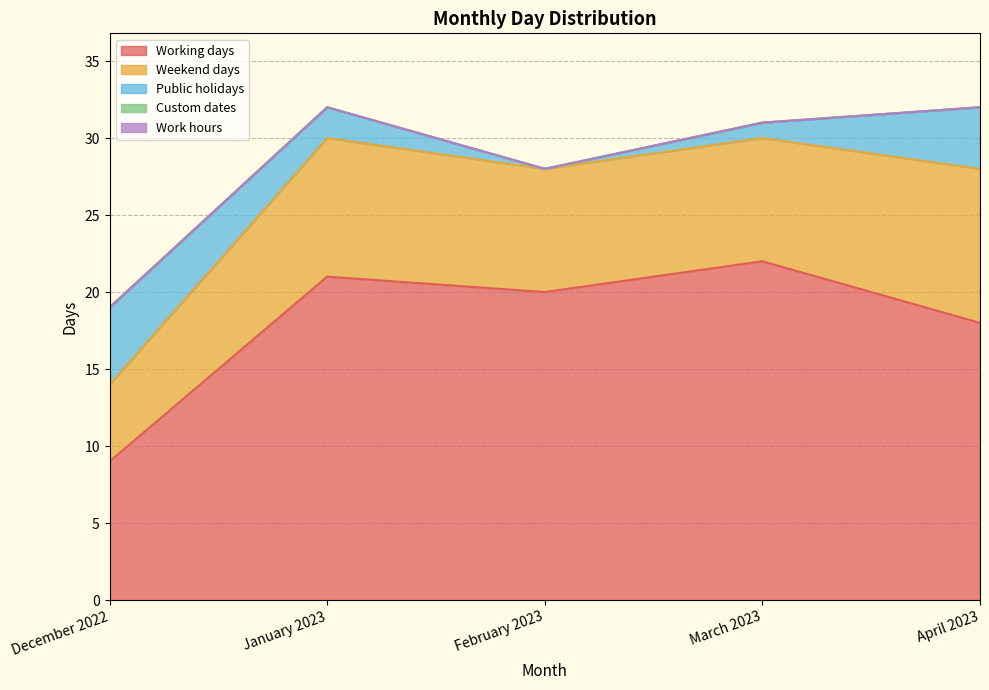

Reading left to right, transcribe all the data shown in this chart.

Working days: December 2022=9	January 2023=21	February 2023=20	March 2023=22	April 2023=18
Weekend days: December 2022=5	January 2023=9	February 2023=8	March 2023=8	April 2023=10
Public holidays: December 2022=5	January 2023=2	February 2023=0	March 2023=1	April 2023=4
Custom dates: December 2022=0	January 2023=0	February 2023=0	March 2023=0	April 2023=0
Work hours: December 2022=0	January 2023=0	February 2023=0	March 2023=0	April 2023=0